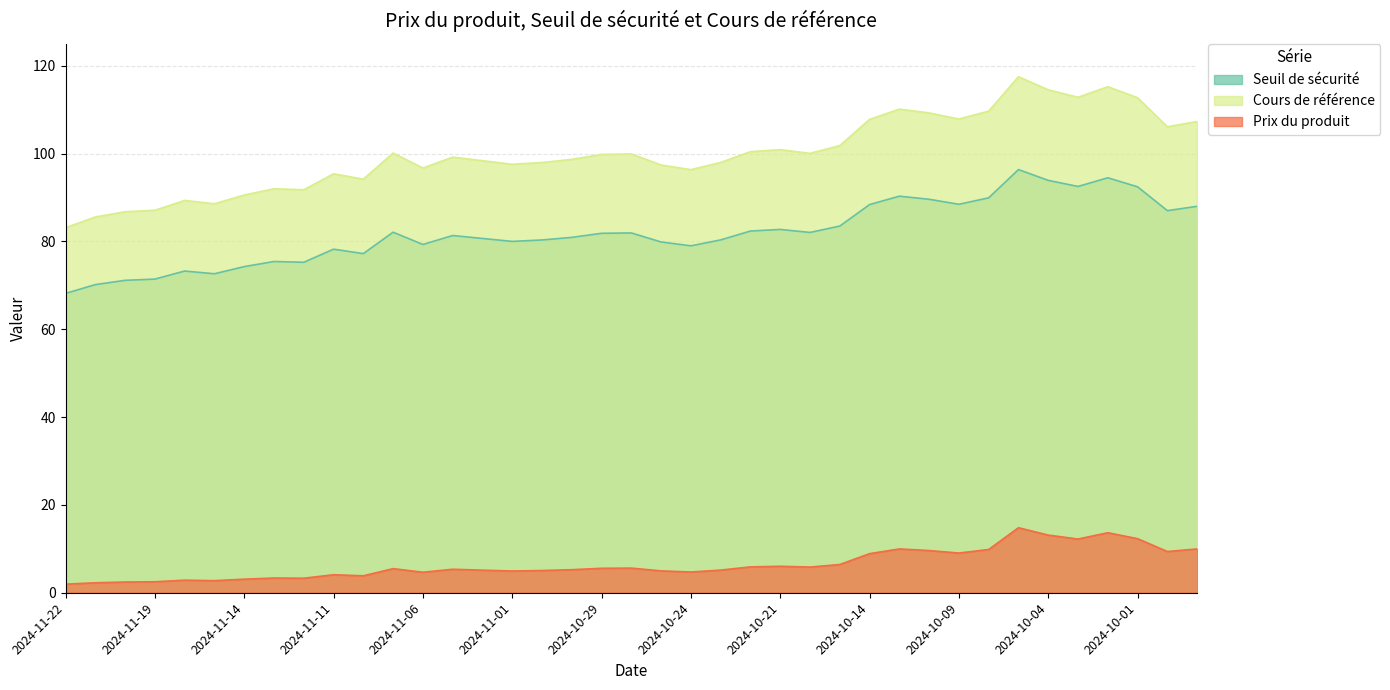

Between 2024-11-14 and 2024-10-08, which series saw the biggest shift?

Cours de référence